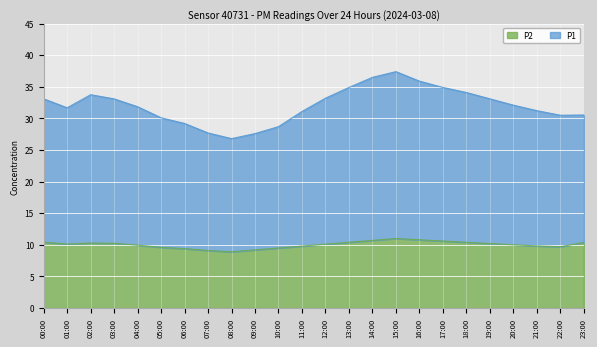

What is the difference between the maximum and second lowest values in the P2 series?

1.9